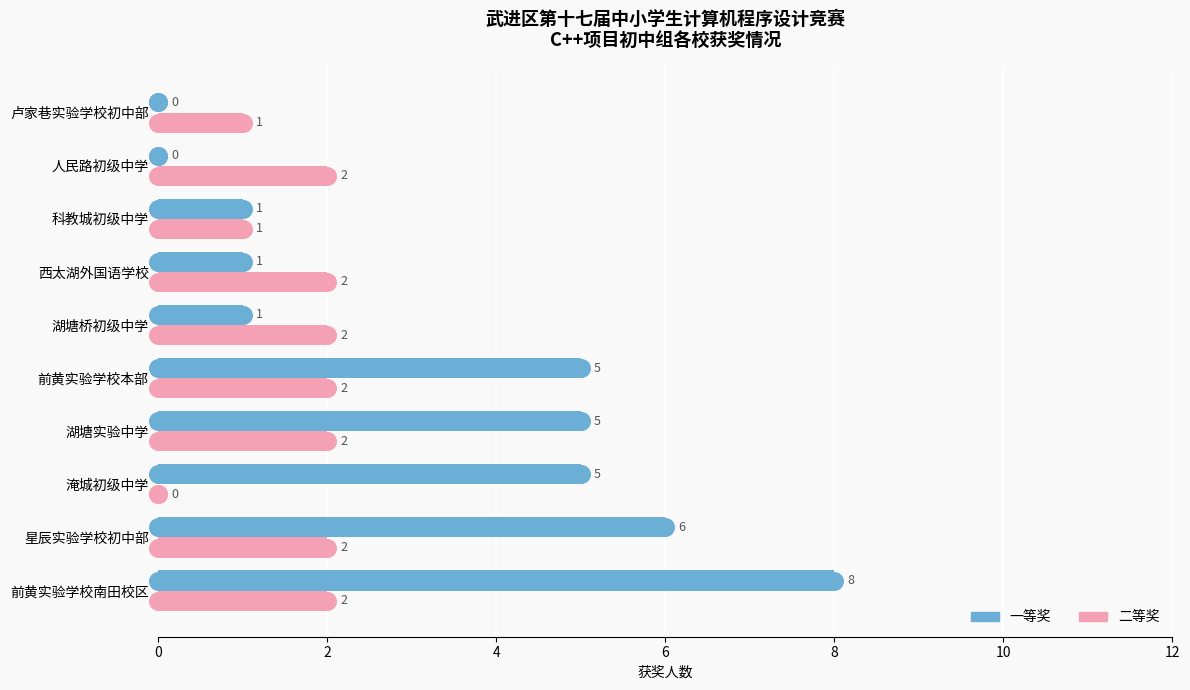

Which series has the widest spread of Y values?

一等奖